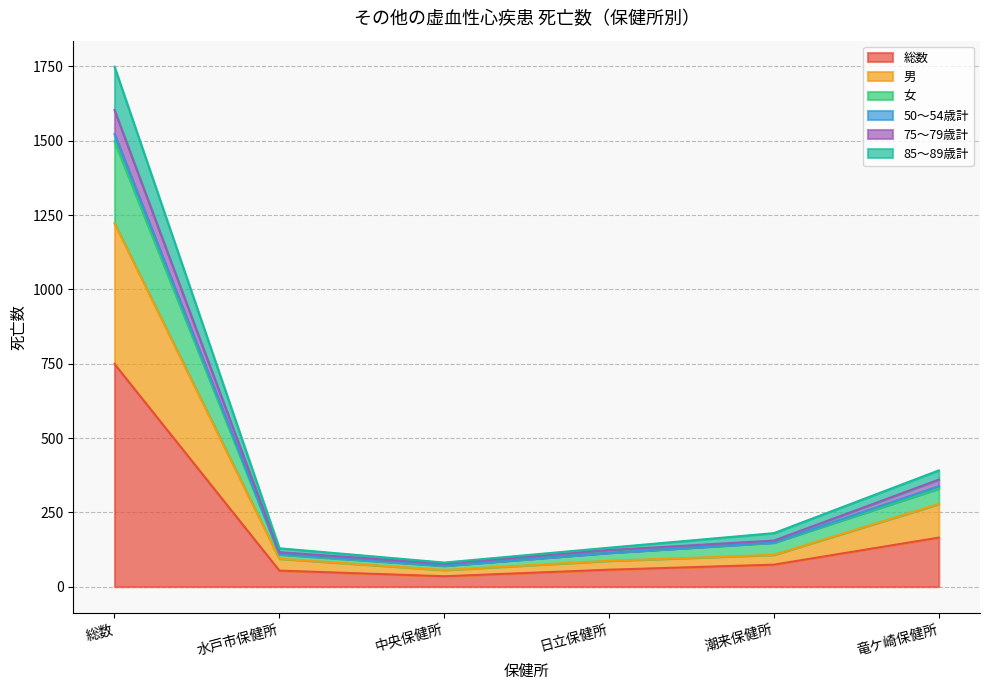

Does the chart have visible grid lines?

Yes